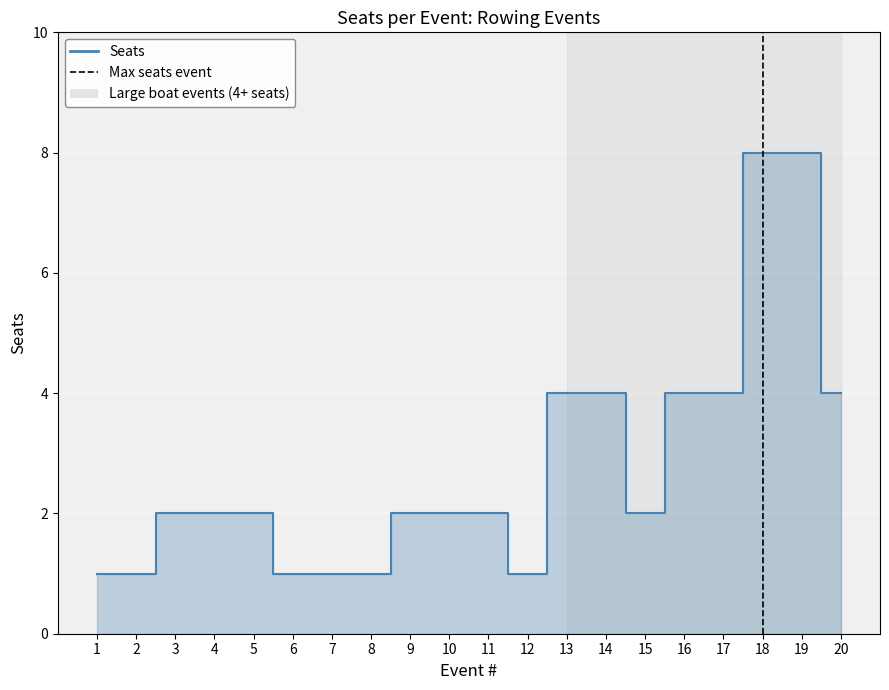

Is it true that the value at 18 is 0?

False